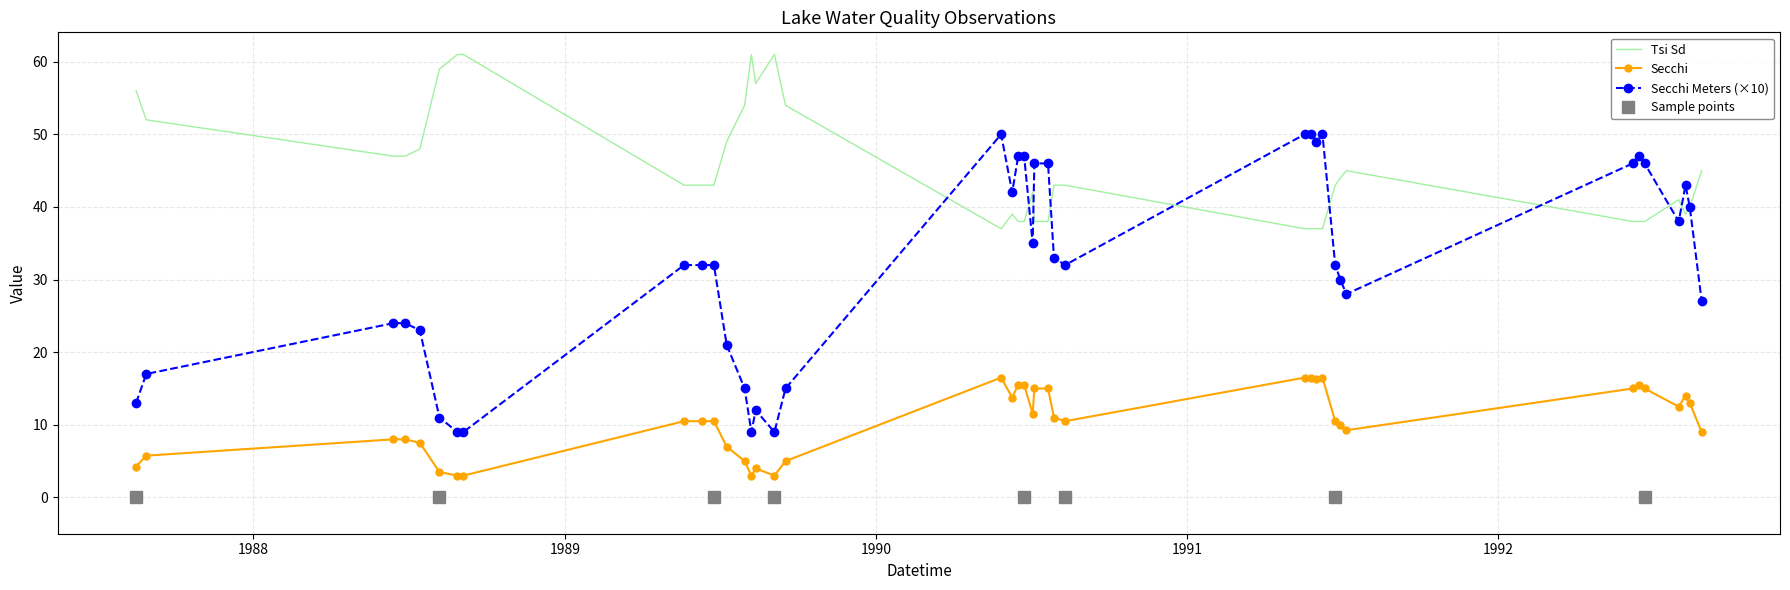

Between 06/28/1988 and 09/17/1989, which series saw the biggest shift?

Secchi Meters